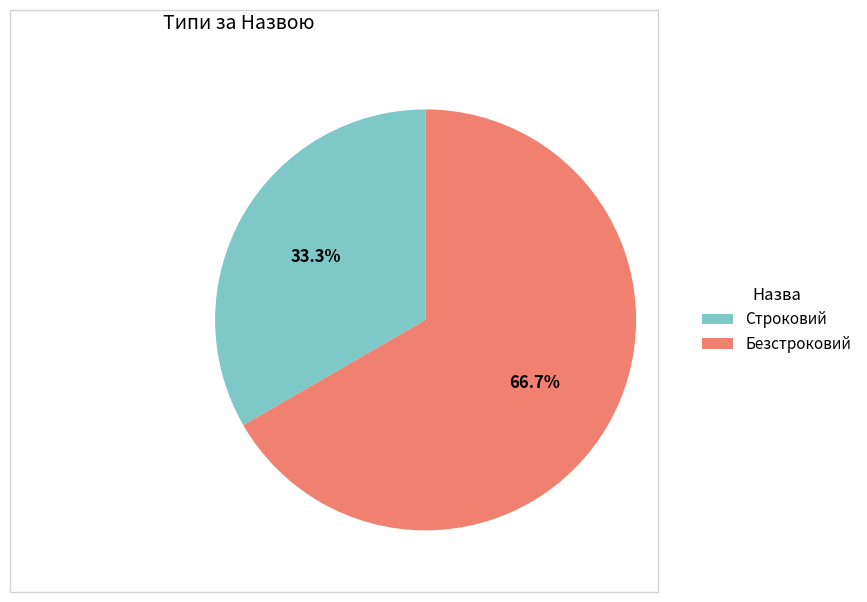

Combined, what portion of the pie is Безстроковий and Строковий?

100.0%